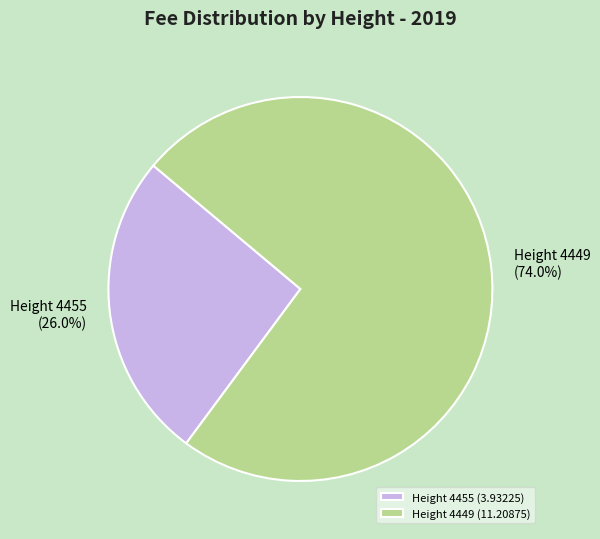

Is it true that Height 4455 is 19% of the pie?

False